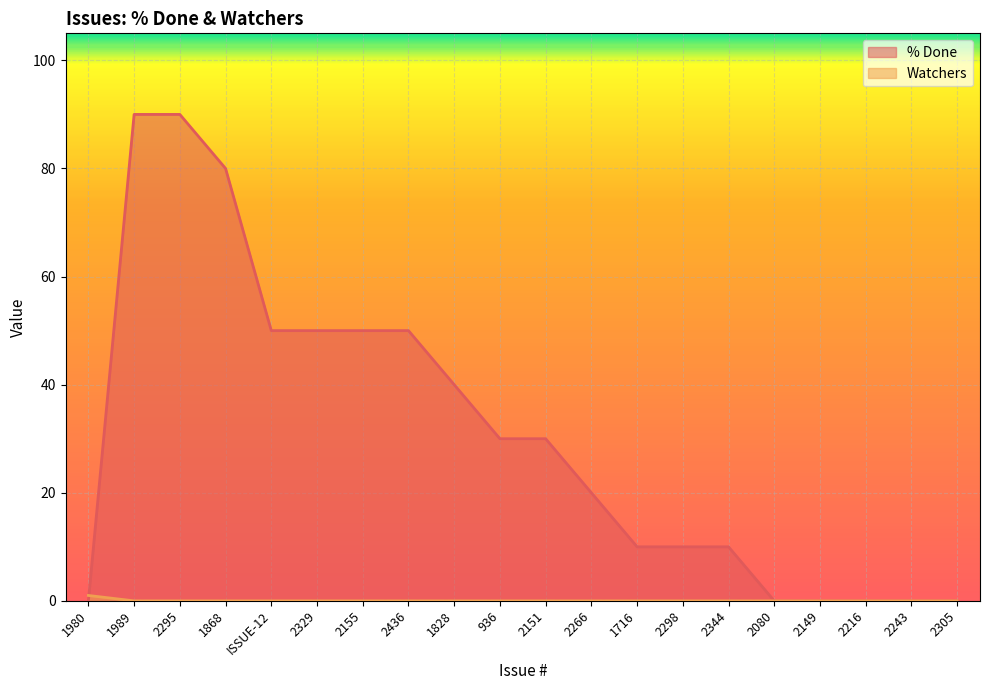

How many lines are shown in the chart?

2